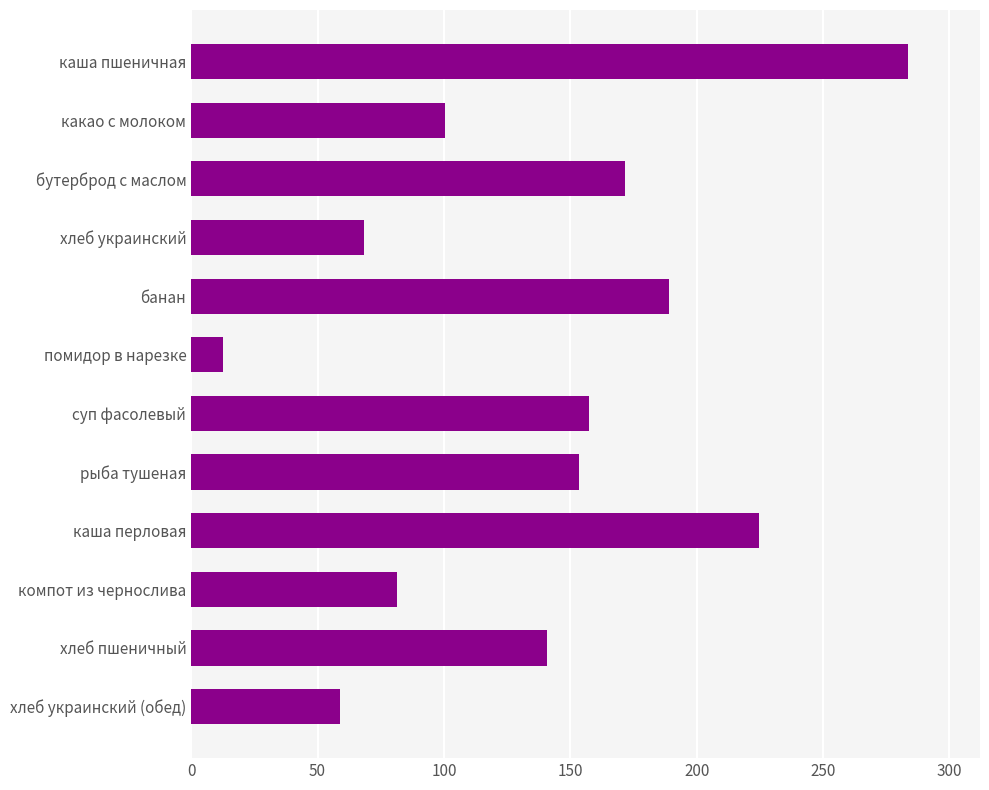

Rank the categories by value from highest to lowest.

каша пшеничная, каша перловая, банан, бутерброд с маслом, суп фасолевый, рыба тушеная, хлеб пшеничный, какао с молоком, компот из чернослива, хлеб украинский, хлеб украинский (обед), помидор в нарезке